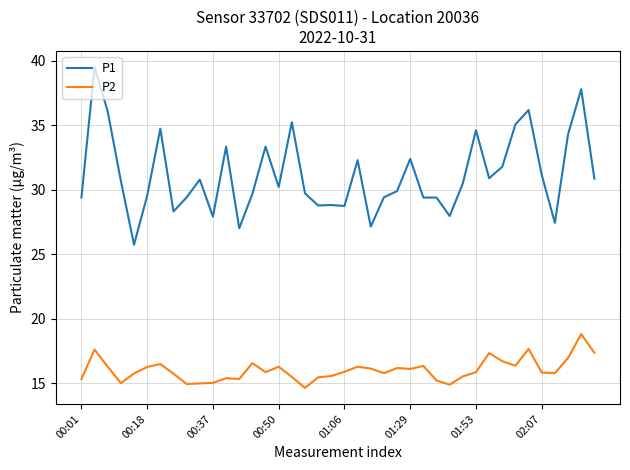

What is the difference between the maximum and minimum values in the P2 series?

4.2